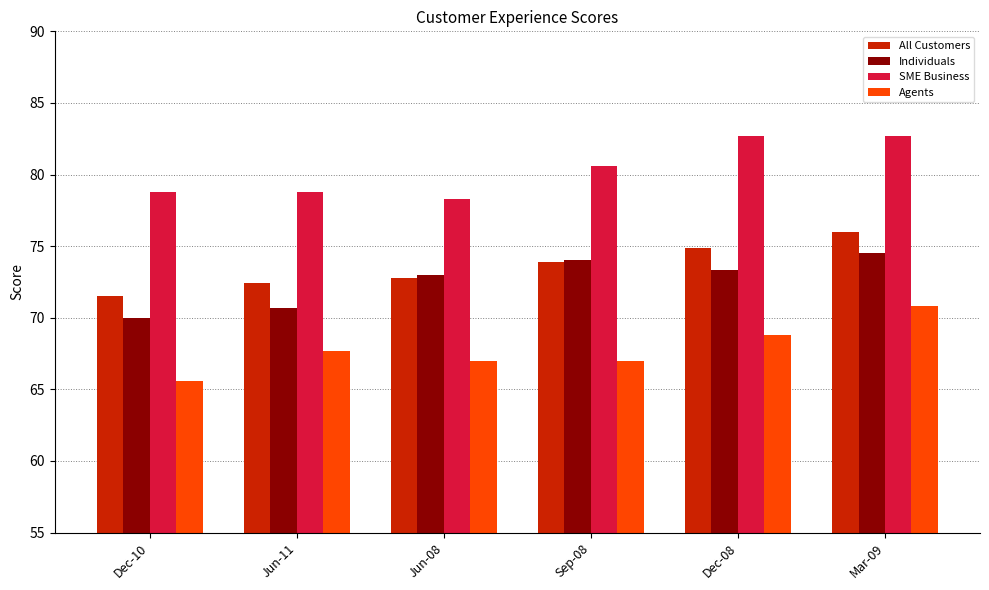

Reading left to right, list all the values displayed in this chart.

All Customers: Dec-10=71.5	Jun-11=72.4	Jun-08=72.8	Sep-08=73.9	Dec-08=74.9	Mar-09=76.0
Individuals: Dec-10=70.0	Jun-11=70.7	Jun-08=73.0	Sep-08=74.0	Dec-08=73.3	Mar-09=74.5
SME Business: Dec-10=78.8	Jun-11=78.8	Jun-08=78.3	Sep-08=80.6	Dec-08=82.7	Mar-09=82.7
Agents: Dec-10=65.6	Jun-11=67.7	Jun-08=67.0	Sep-08=67.0	Dec-08=68.8	Mar-09=70.8